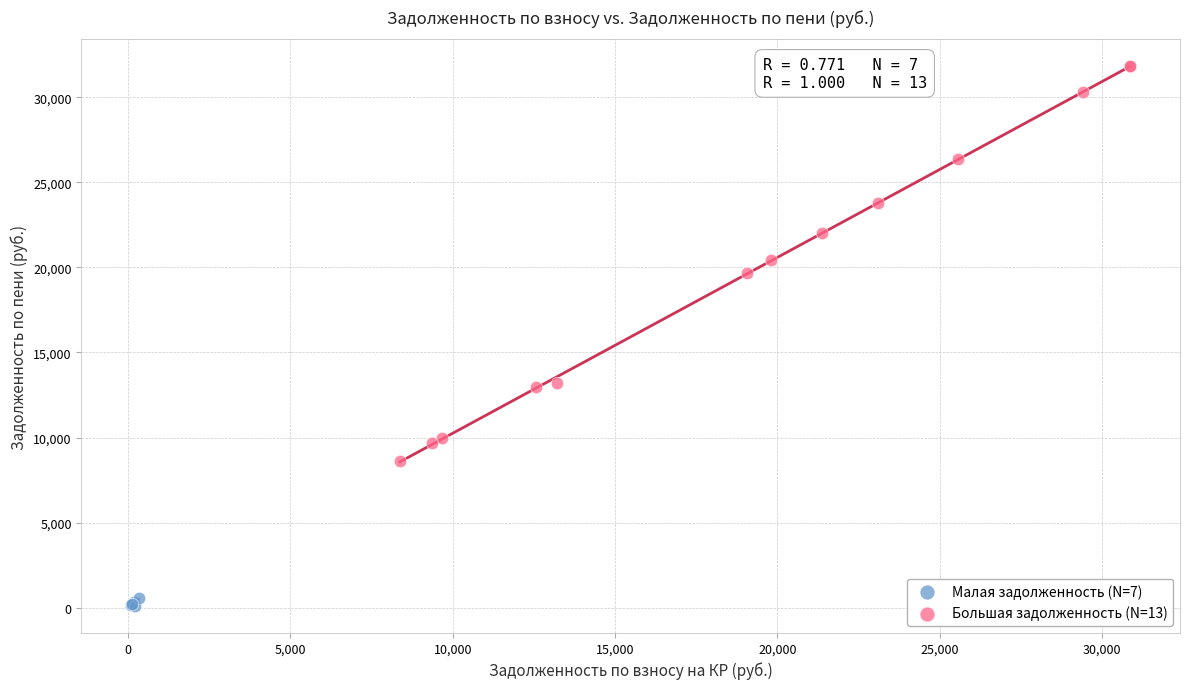

What are all the series names shown in the legend?

Малая задолженность (N=7), Большая задолженность (N=13)